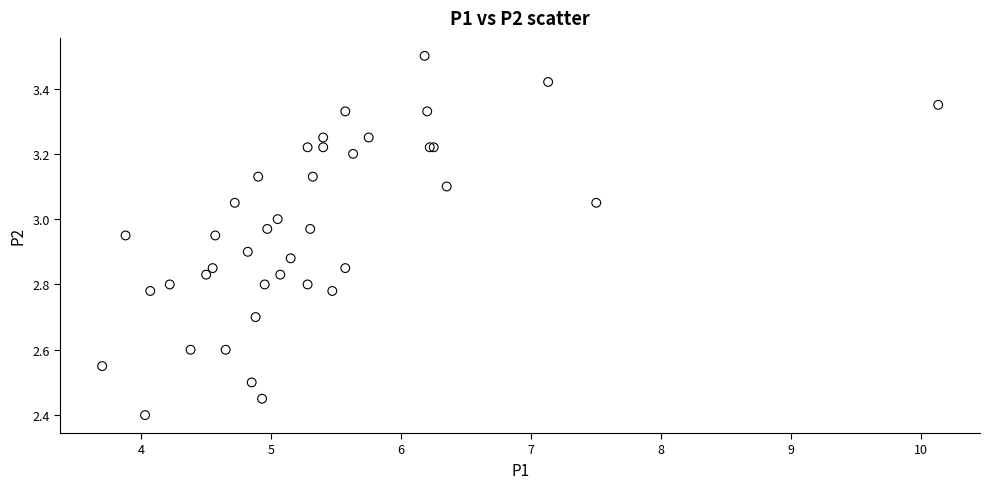

What Y value in the scatter plot is closest to 2?

2.4